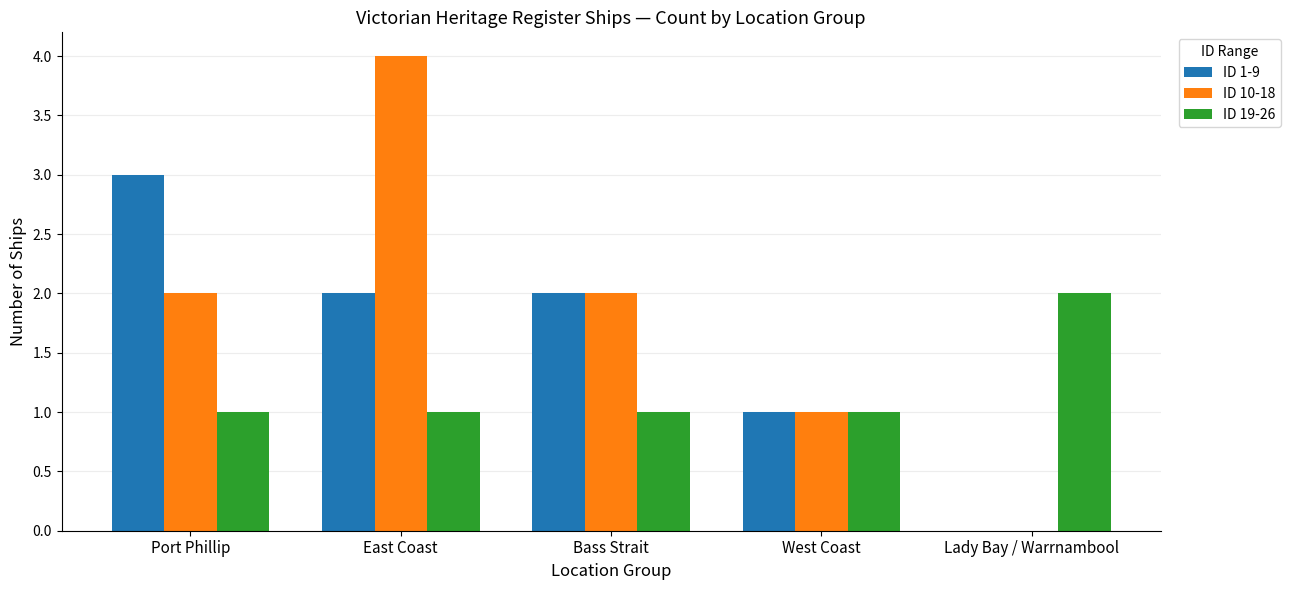

What are all the series names shown in the legend?

ID 1-9, ID 10-18, ID 19-26